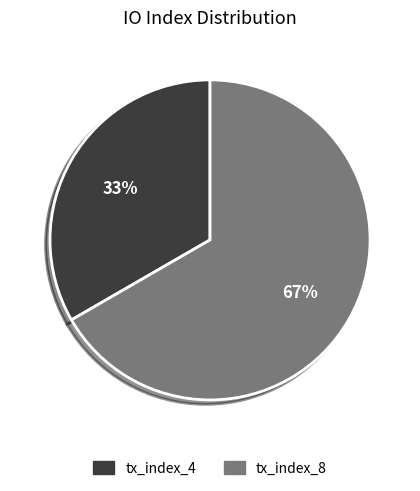

What percentage is the tx_index_4 slice, to the nearest percent?

33%